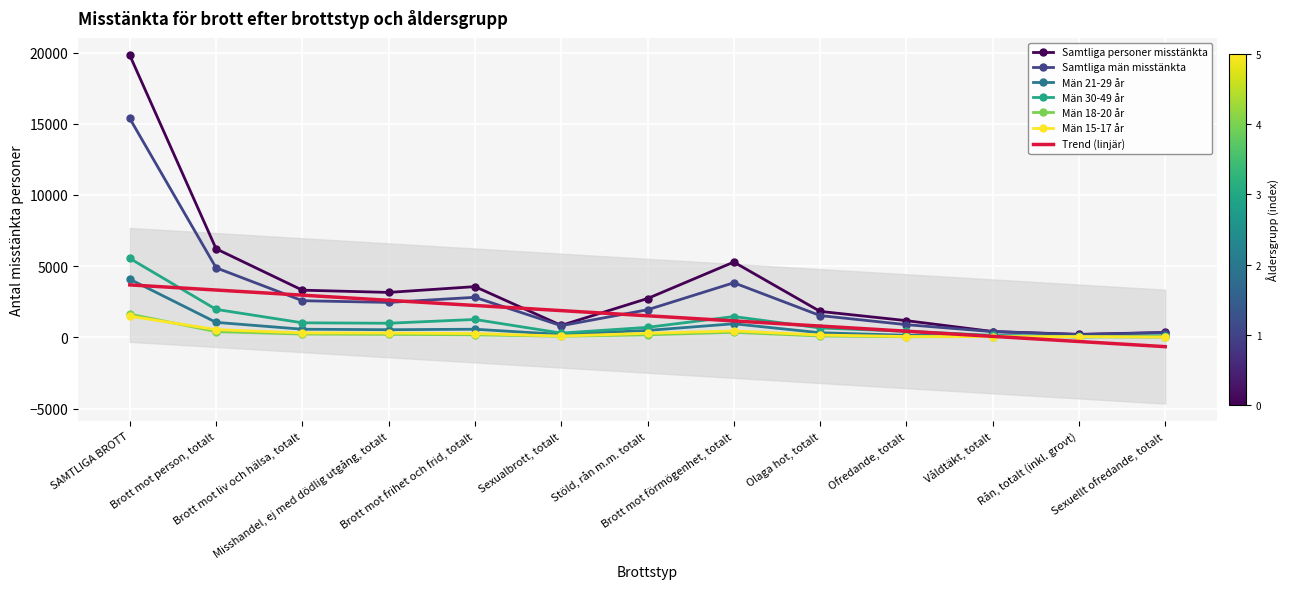

At which label is Män 21-29 år closest to 2077?

Brott mot person, totalt